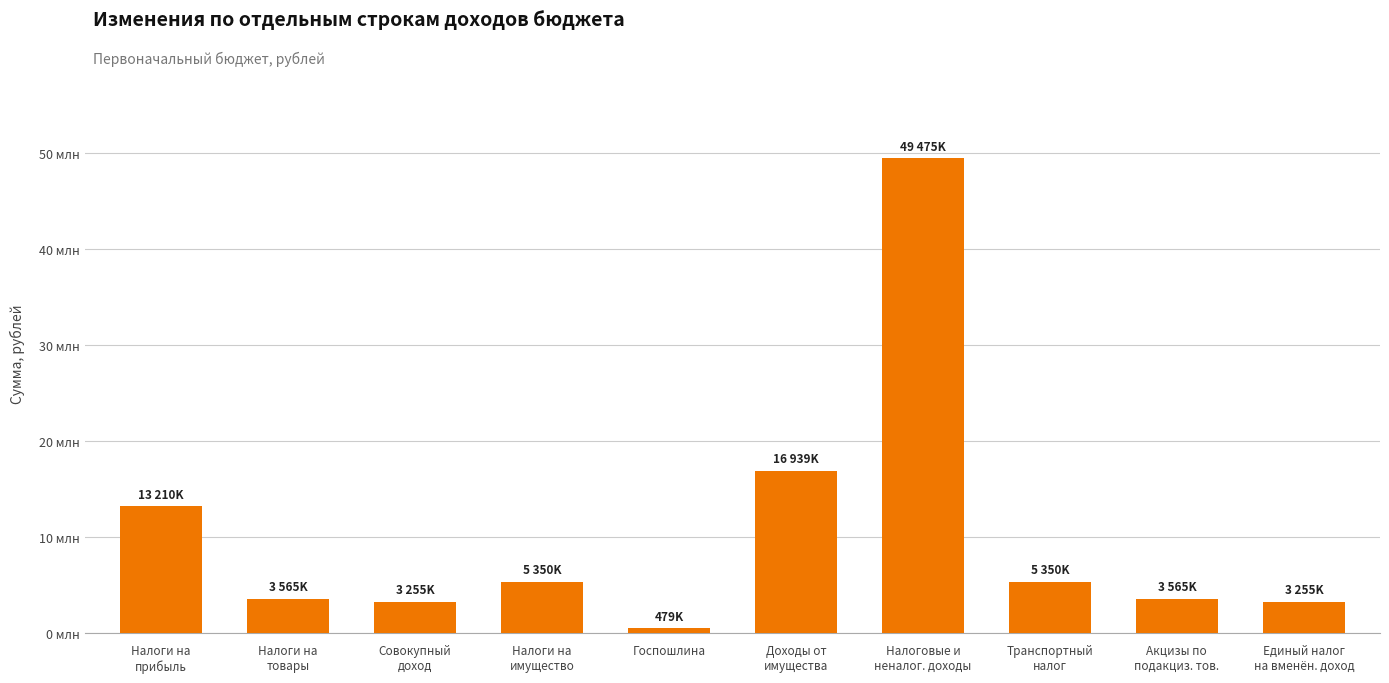

What is the difference between the maximum and minimum values?

48996000